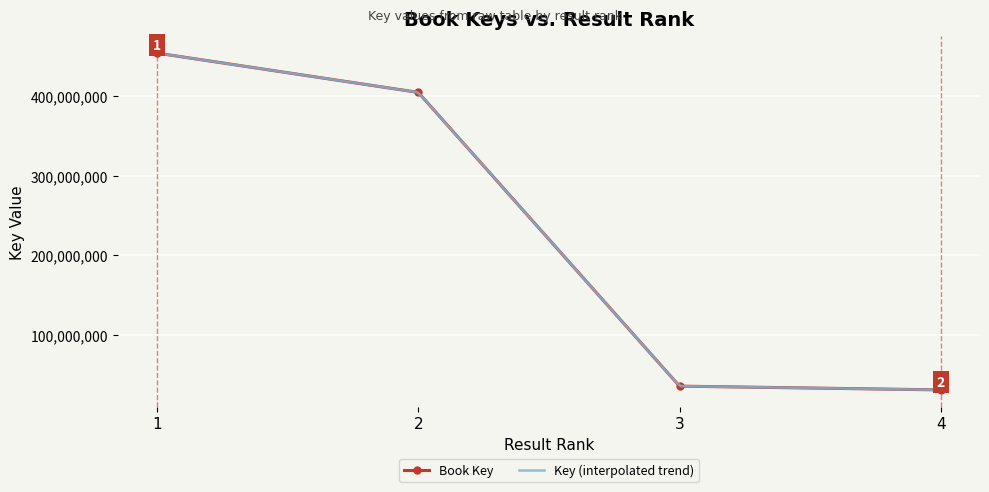

List the labels in order of value, largest first.

1, 2, 3, 4